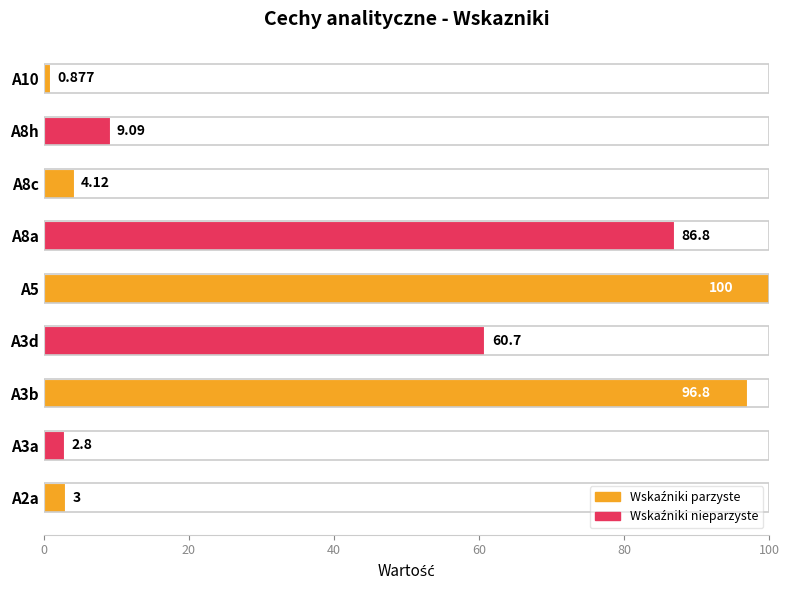

How many categories are shown in the chart?

9